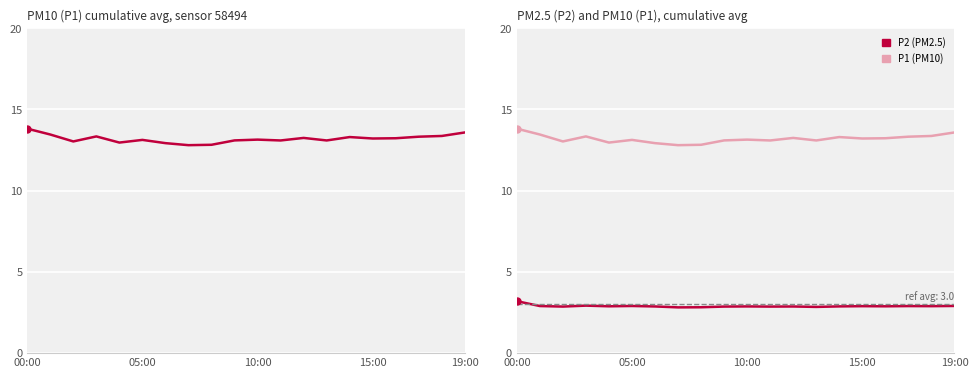

What is the value of the P1 point at the 1st from the left?

13.8